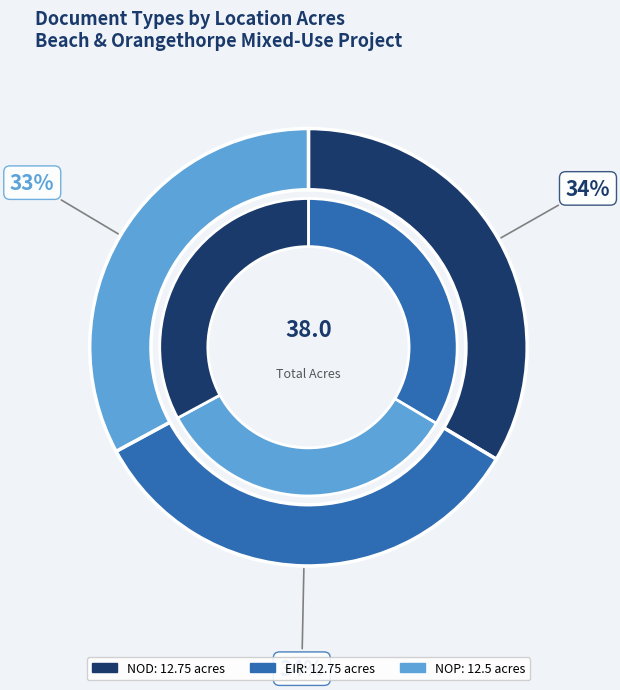

Is there a majority slice in this chart?

No